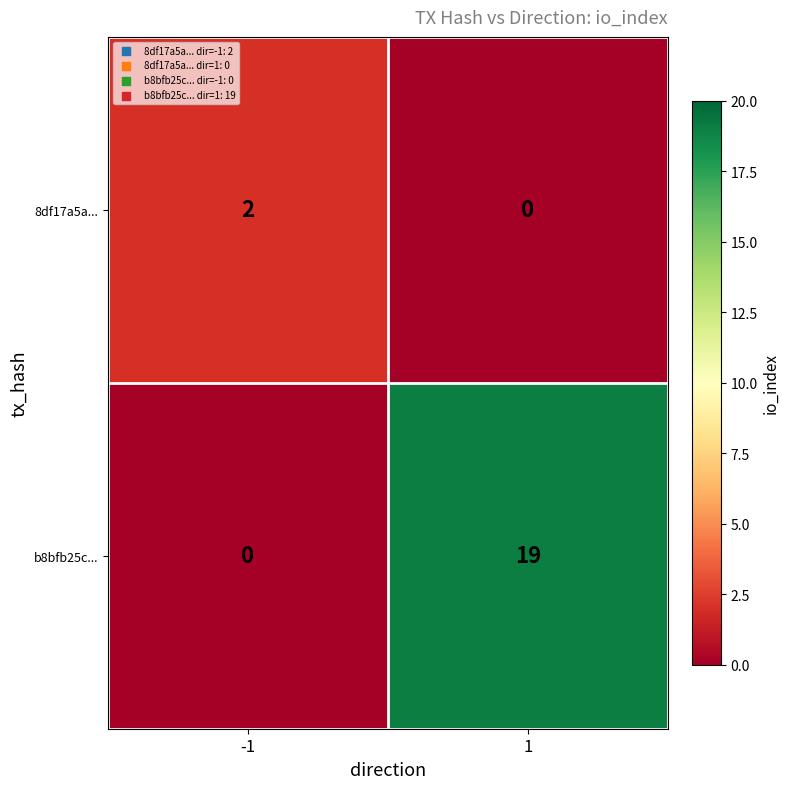

Count the number of categories in the chart.

2